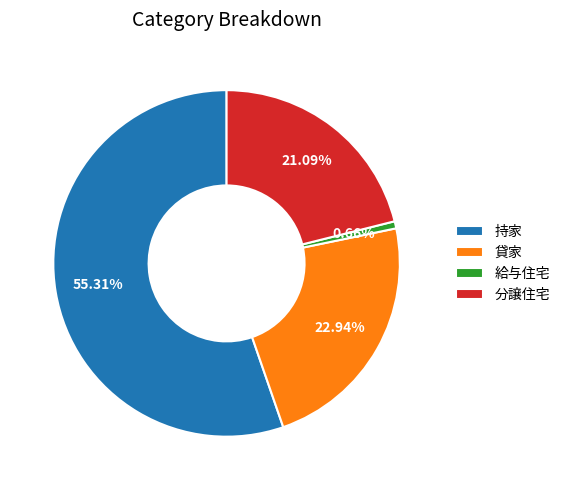

How many segments does this pie chart have?

4